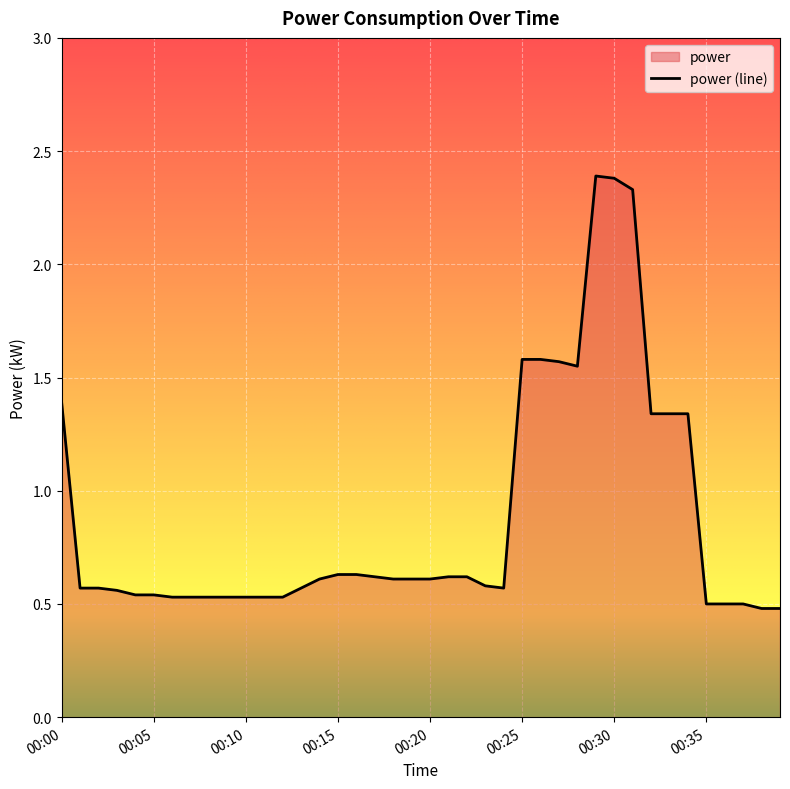

Is it true that the value at 00:13 is 0.6?

True